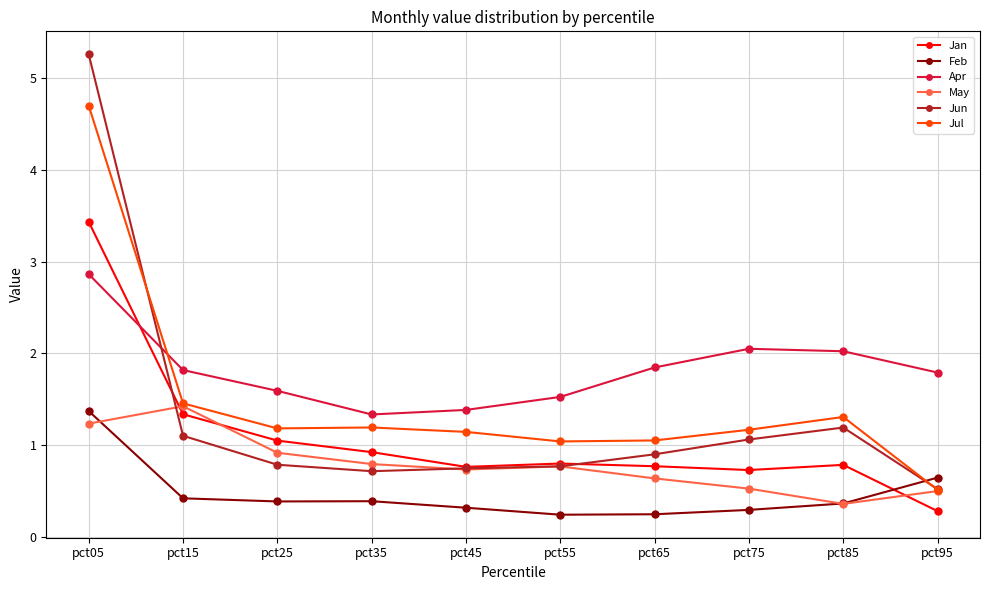

The value of Apr at pct95 is 1.8. True or false?

True